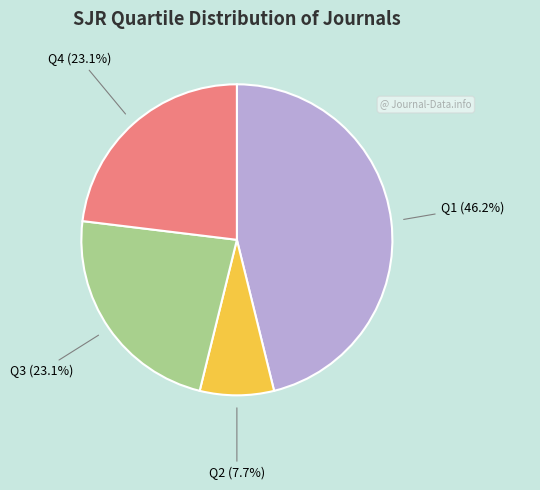

What is the ratio of the value at Q3 to the value at Q4?

1.0